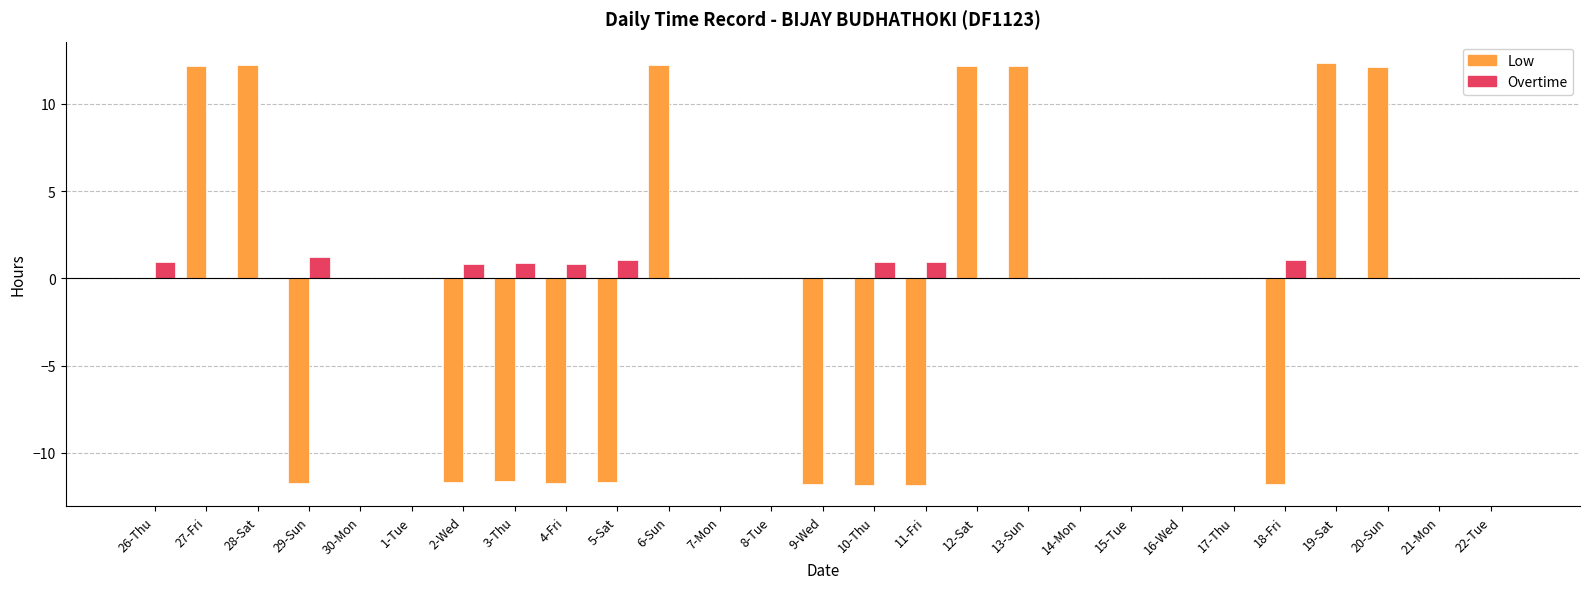

What is the sum of the Low values at 2-Wed and 22-Tue?

-11.6